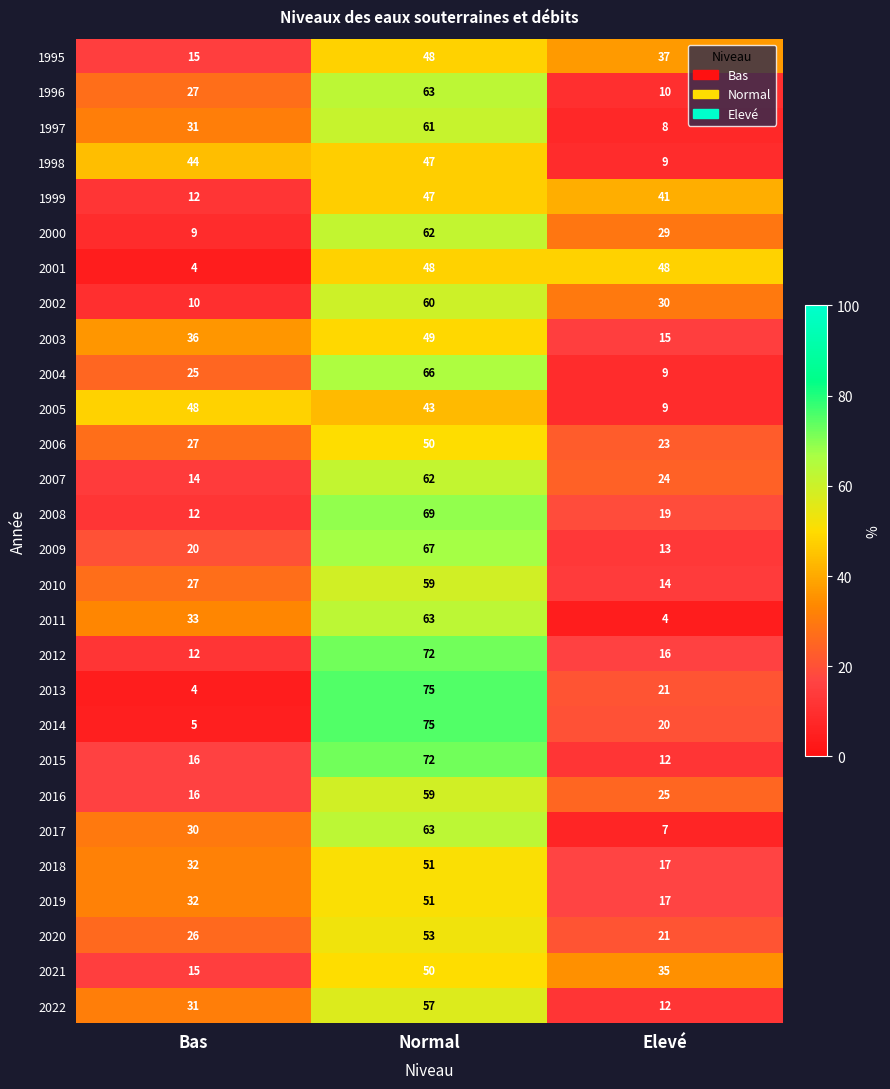

True or false: 2012 has a value of 27 at Elevé.

False